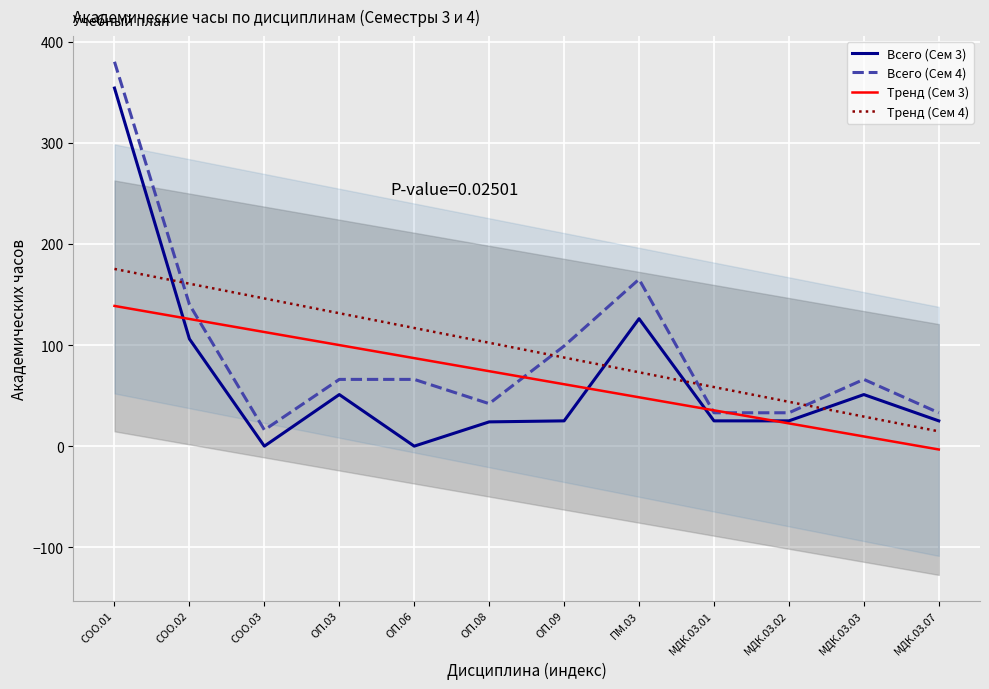

What value does the Тренд (Сем 3) series have at МДК.03.07?

-3.3